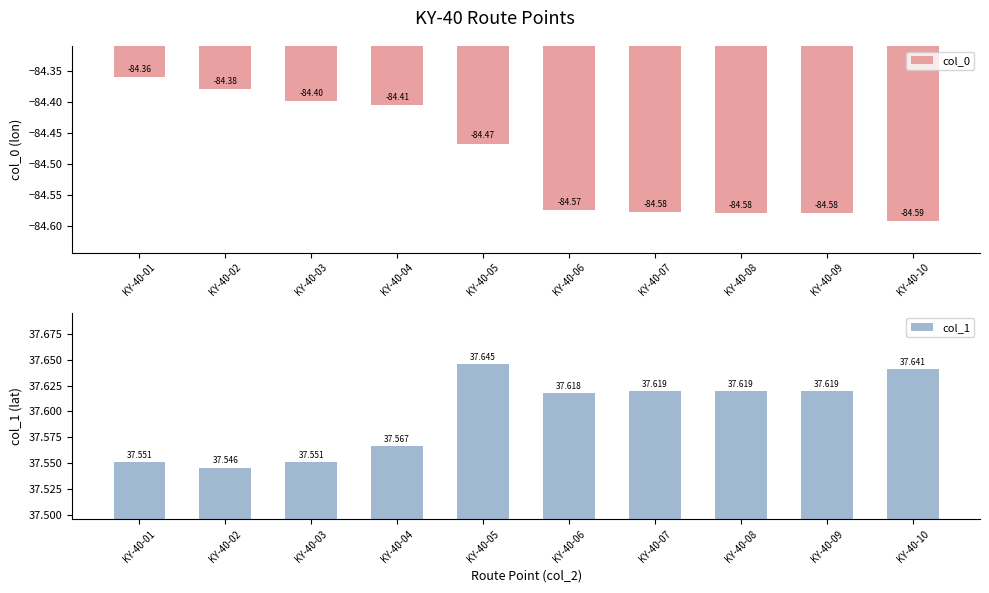

What is the value of the col_0 bar at the 5th from the left?

-84.5